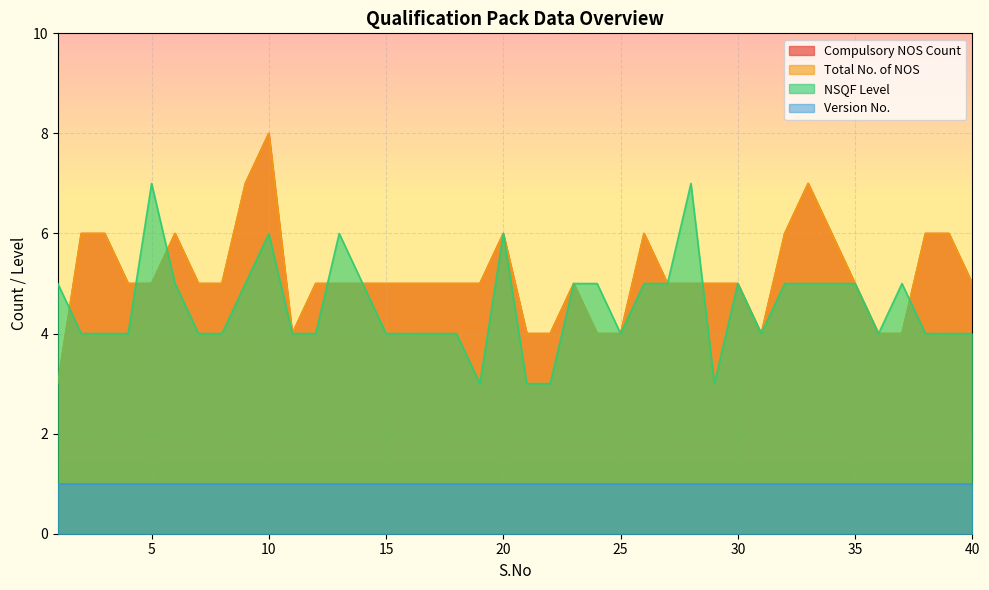

At how many categories does at least one series exceed 5?

15